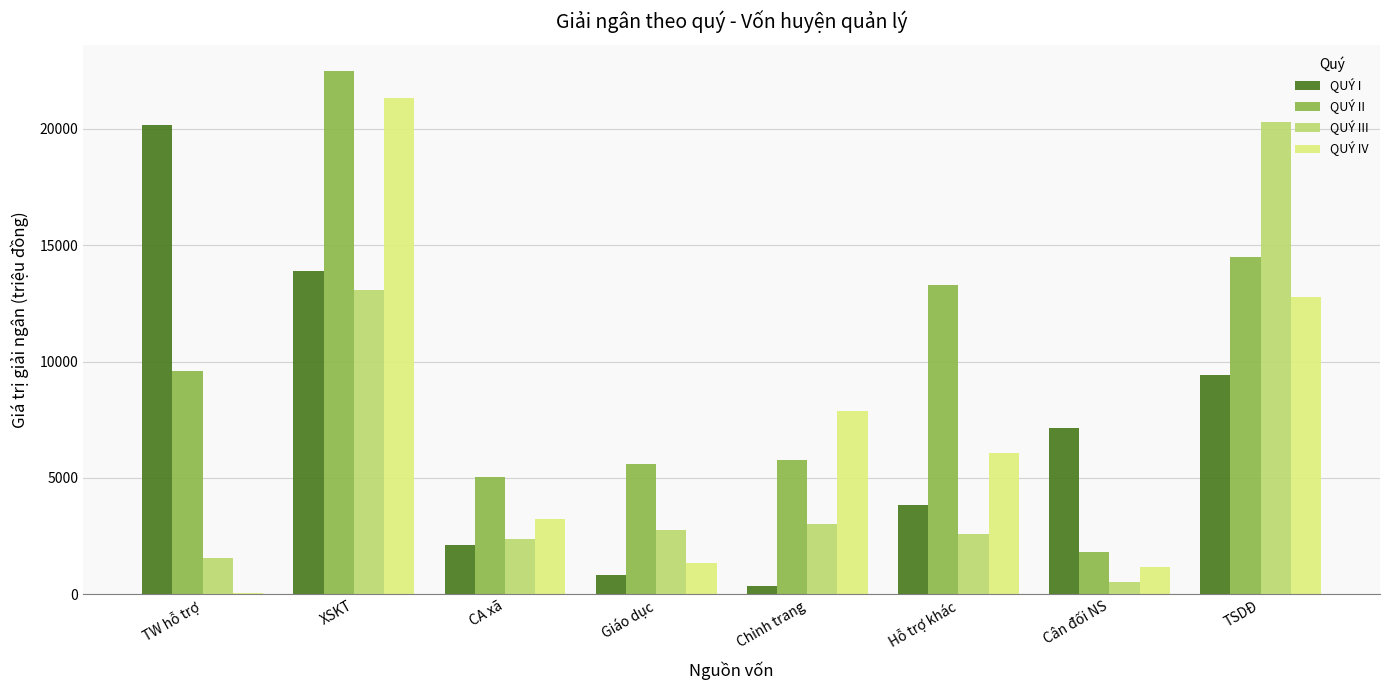

Reading left to right, what are all the values shown in this chart?

QUÝ I: 20156.0	13887.0	2128.0	809.0	339.0	3830.0	7140.0	9437.0
QUÝ II: 9576.0	22491.0	5039.0	5596.0	5768.0	13266.0	1804.0	14501.0
QUÝ III: 1544.0	13092.8	2382.4	2771.4	3028.3	2593.5	516.5	20304.3
QUÝ IV: 69.0	21319.2	3245.6	1323.6	7864.7	6050.5	1159.5	12757.7